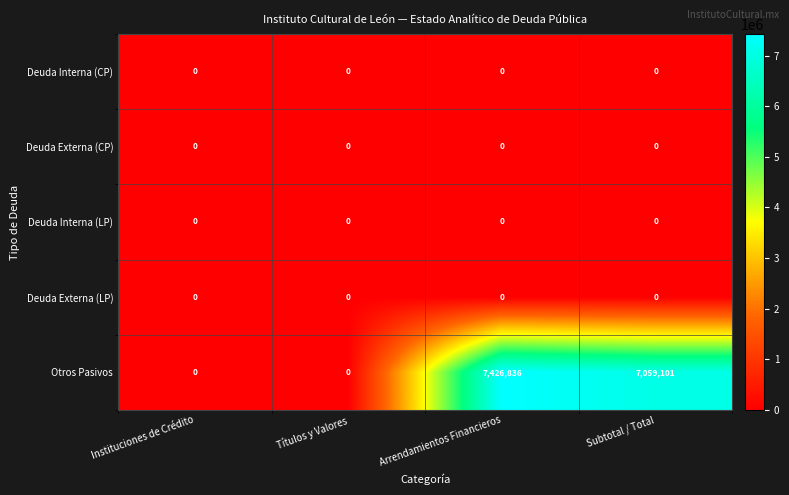

Which series has the largest total across all categories?

Otros Pasivos